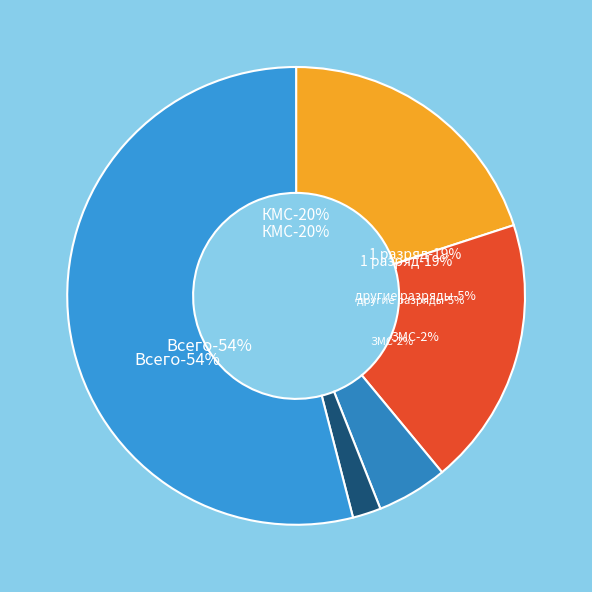

To the nearest percent, what portion does 1 разряд represent?

19%